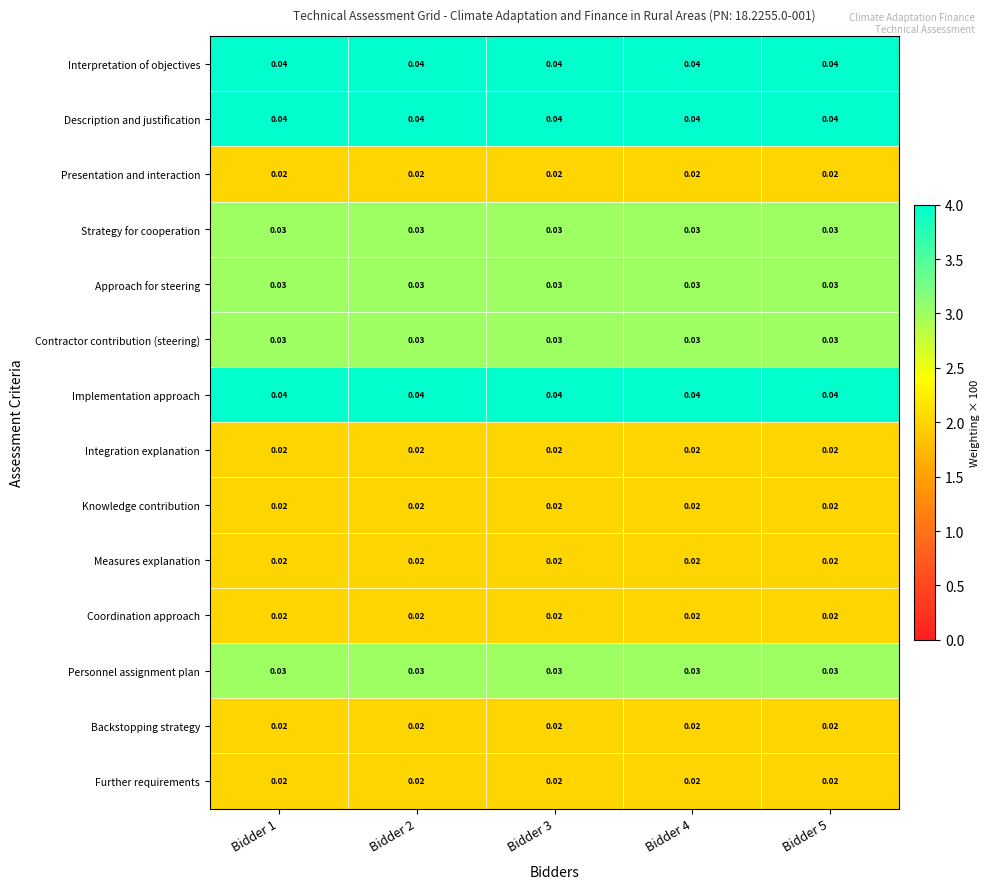

Is the value of Further requirements at Bidder 2 greater than the value of Personnel assignment plan at Bidder 1?

No